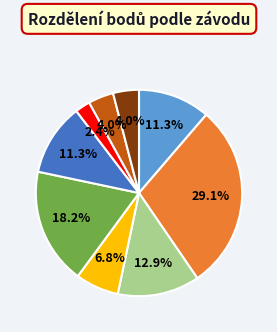

Does any single category account for the majority?

No